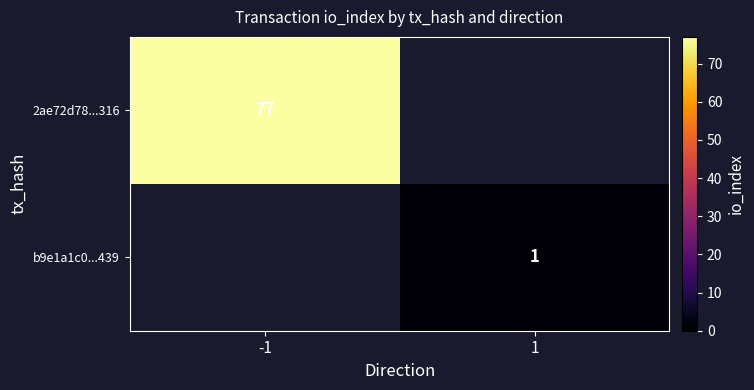

True or false: 2ae72d78...316 has a value of 129 at -1.

False